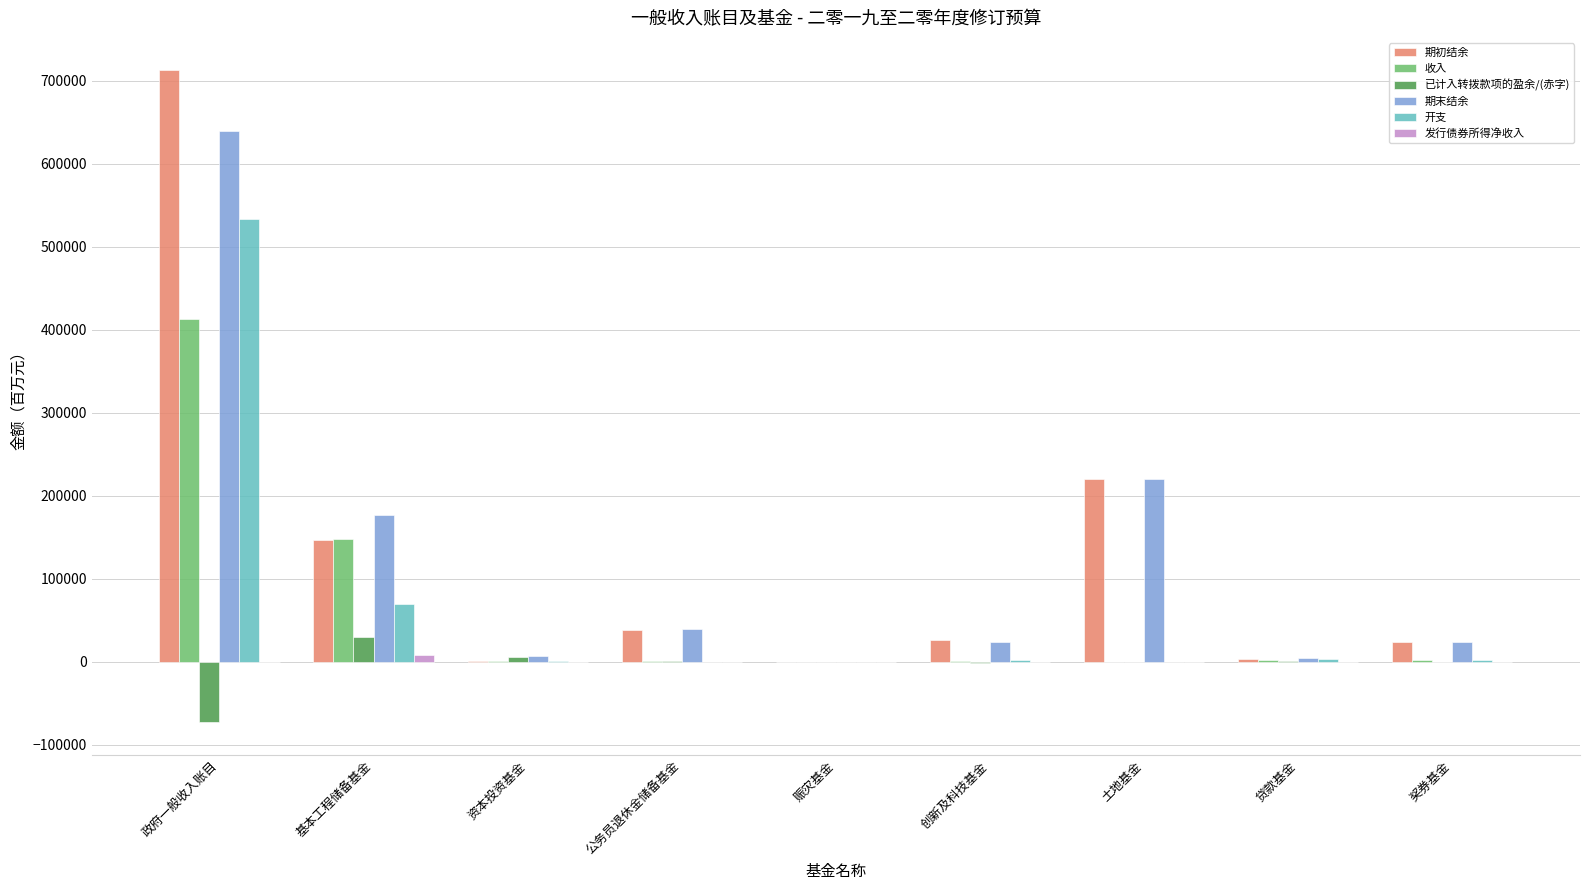

How many groups of bars are there?

9